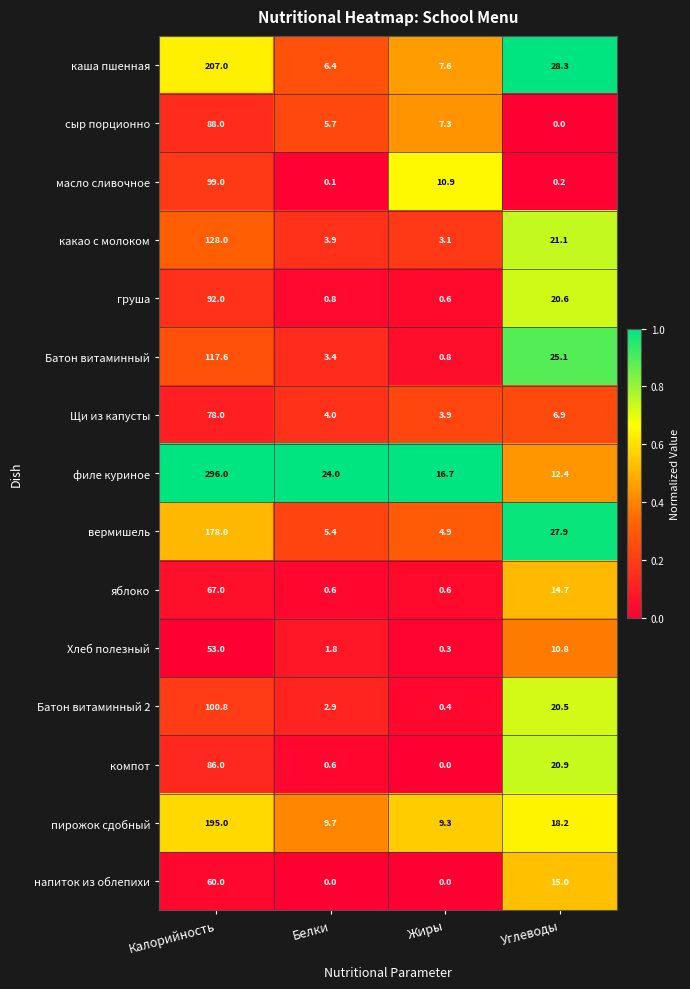

What is the difference between the highest and lowest values at Калорийность?

243.0